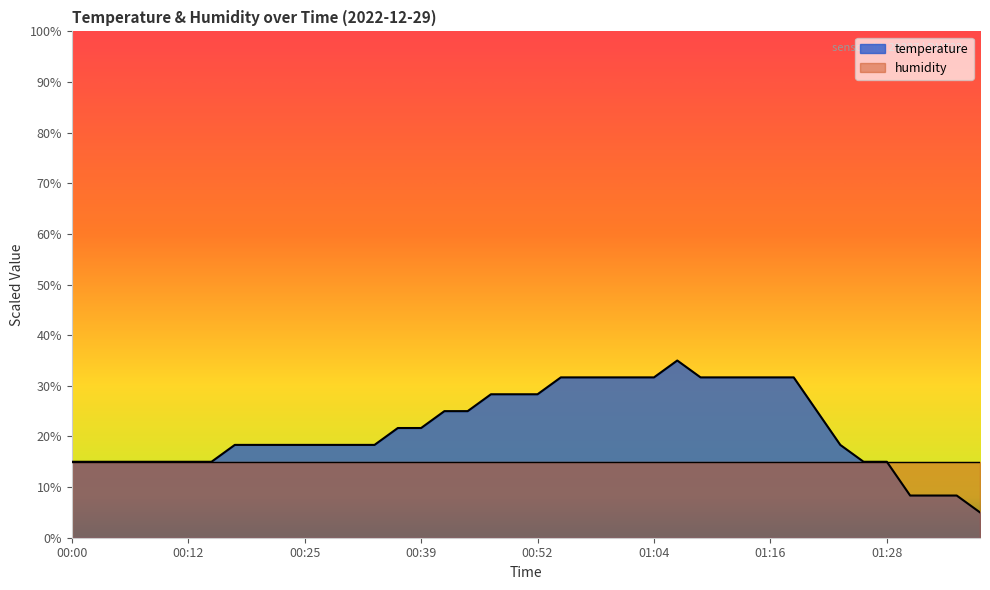

Where is the first local maximum?

01:06